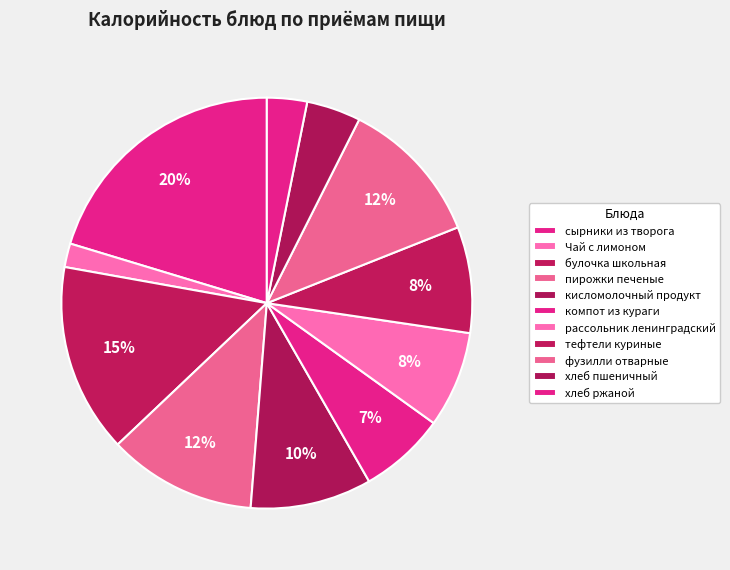

True or false: кисломолочный продукт accounts for 10% of the total.

True